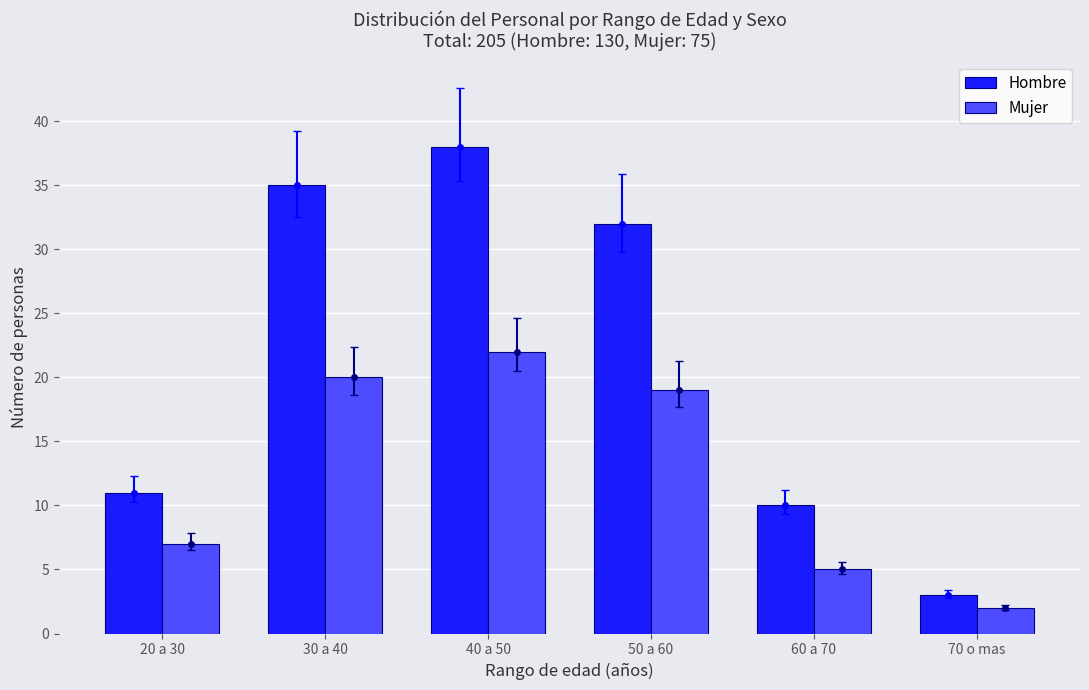

What is the difference between the second highest and second lowest values in the Mujer series?

15